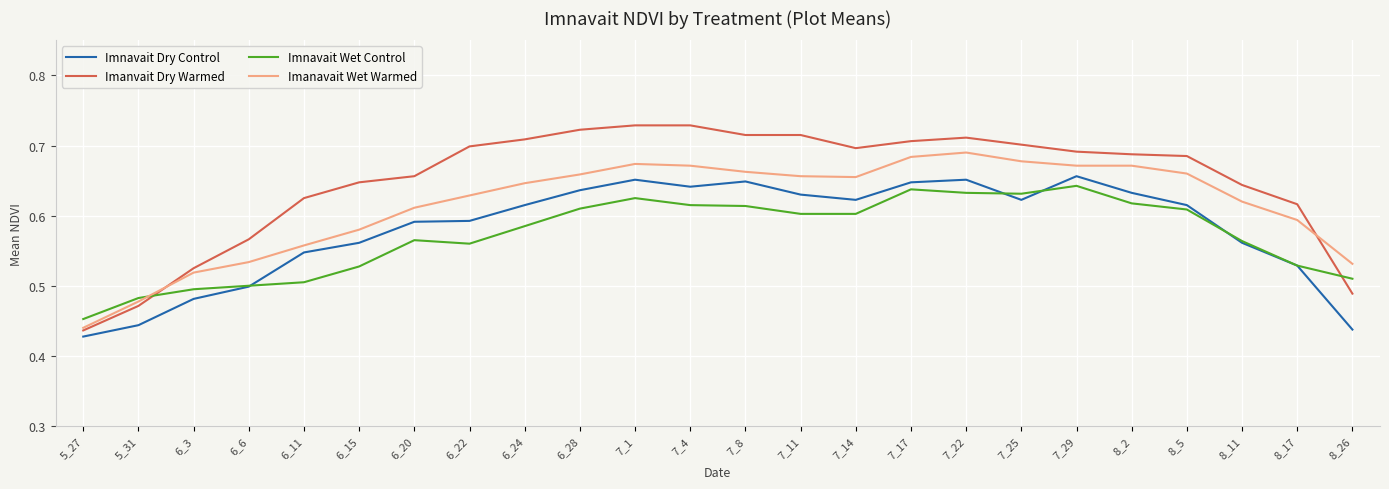

What position from the left is 7_4?

12